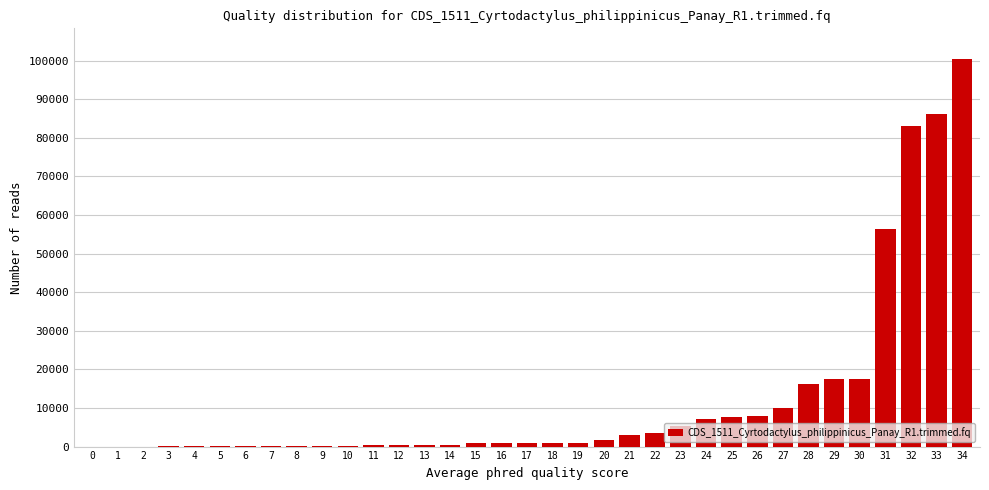

What is the greatest value displayed?

100319